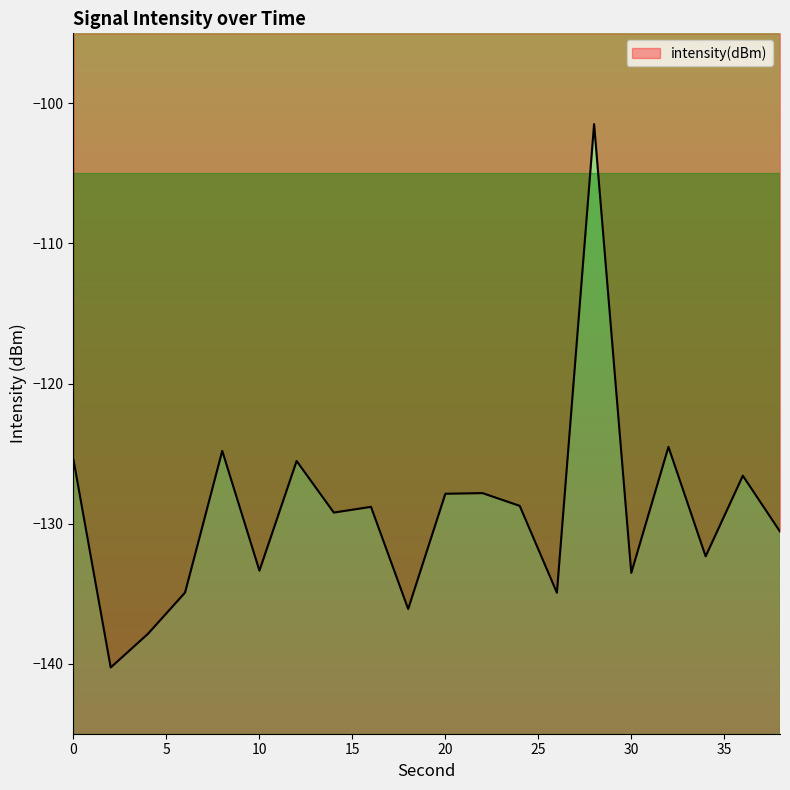

What is the difference between the maximum and minimum values?

38.8